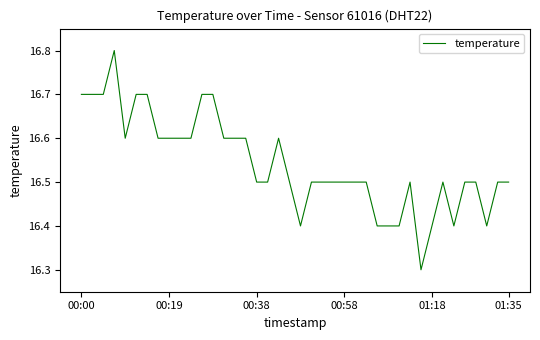

Reading left to right, what are all the values shown in this chart?

16.7	16.7	16.7	16.8	16.6	16.7	16.7	16.6	16.6	16.6	16.6	16.7	16.7	16.6	16.6	16.6	16.5	16.5	16.6	16.5	16.4	16.5	16.5	16.5	16.5	16.5	16.5	16.4	16.4	16.4	16.5	16.3	16.4	16.5	16.4	16.5	16.5	16.4	16.5	16.5